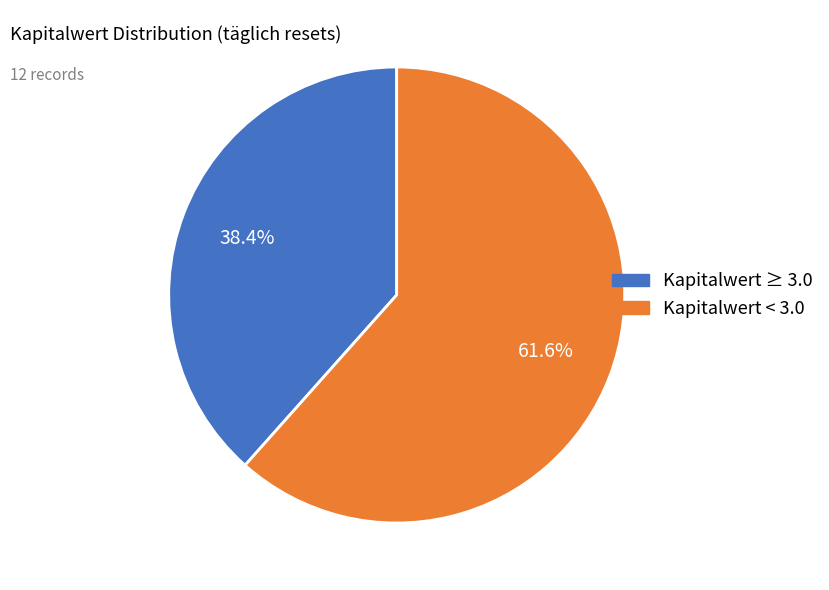

Which slice is the smallest?

Kapitalwert ≥ 3.0